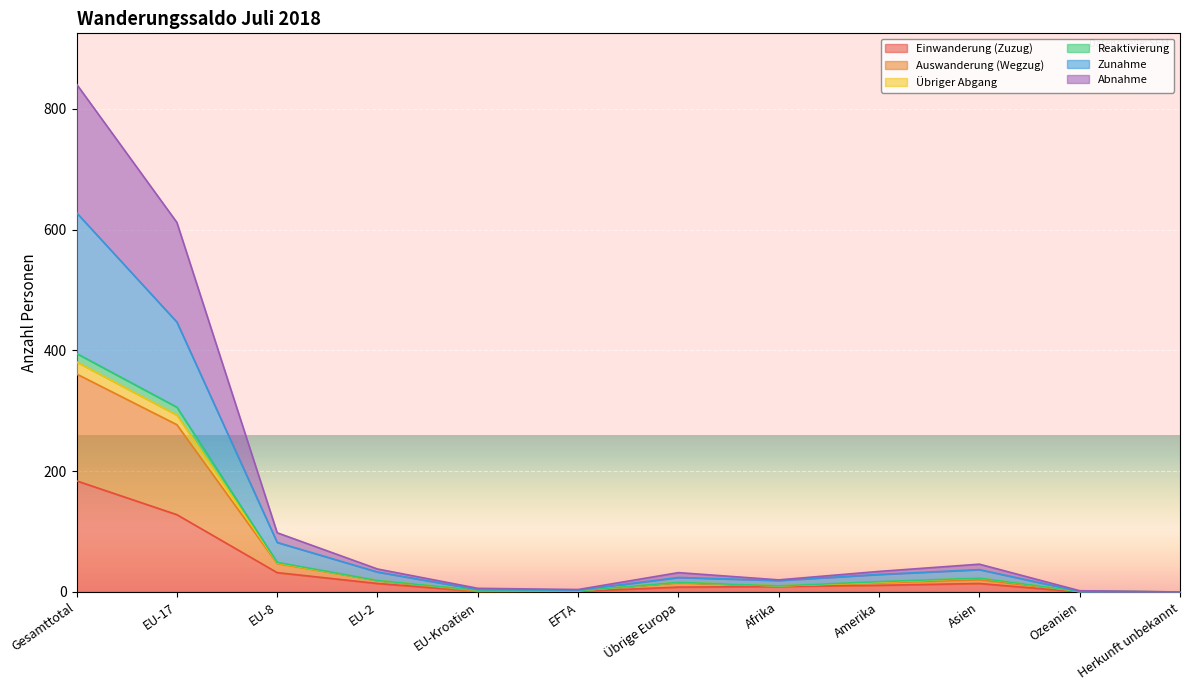

True or false: Übriger Abgang and Zunahme cross at least once.

False